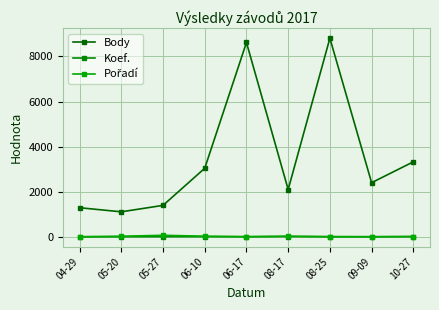

Count the number of categories in the chart.

9